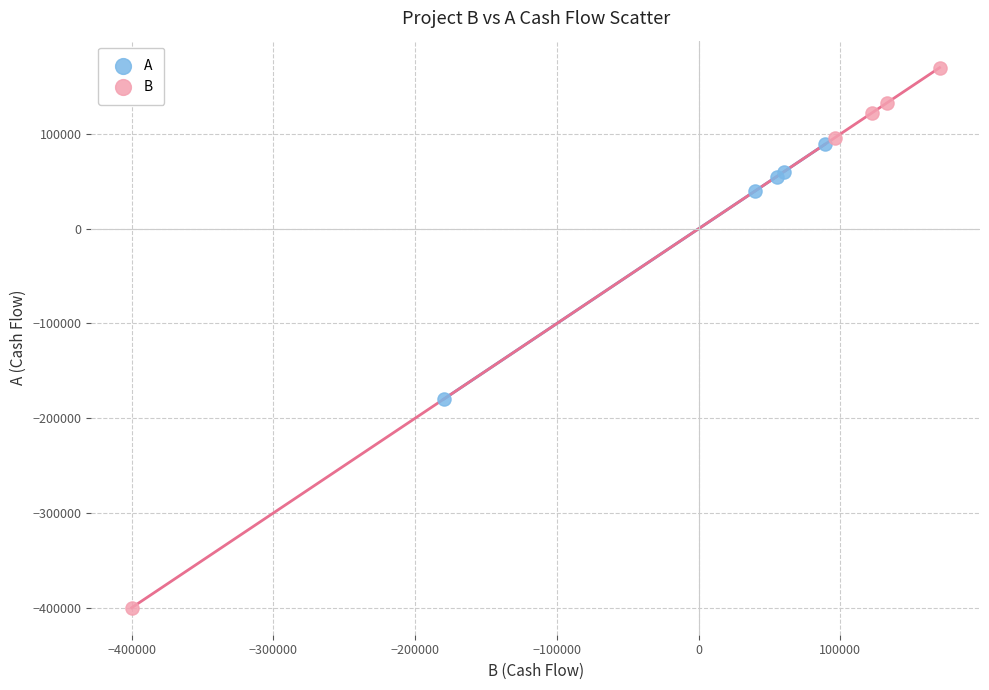

Which series reaches the maximum Y coordinate?

B